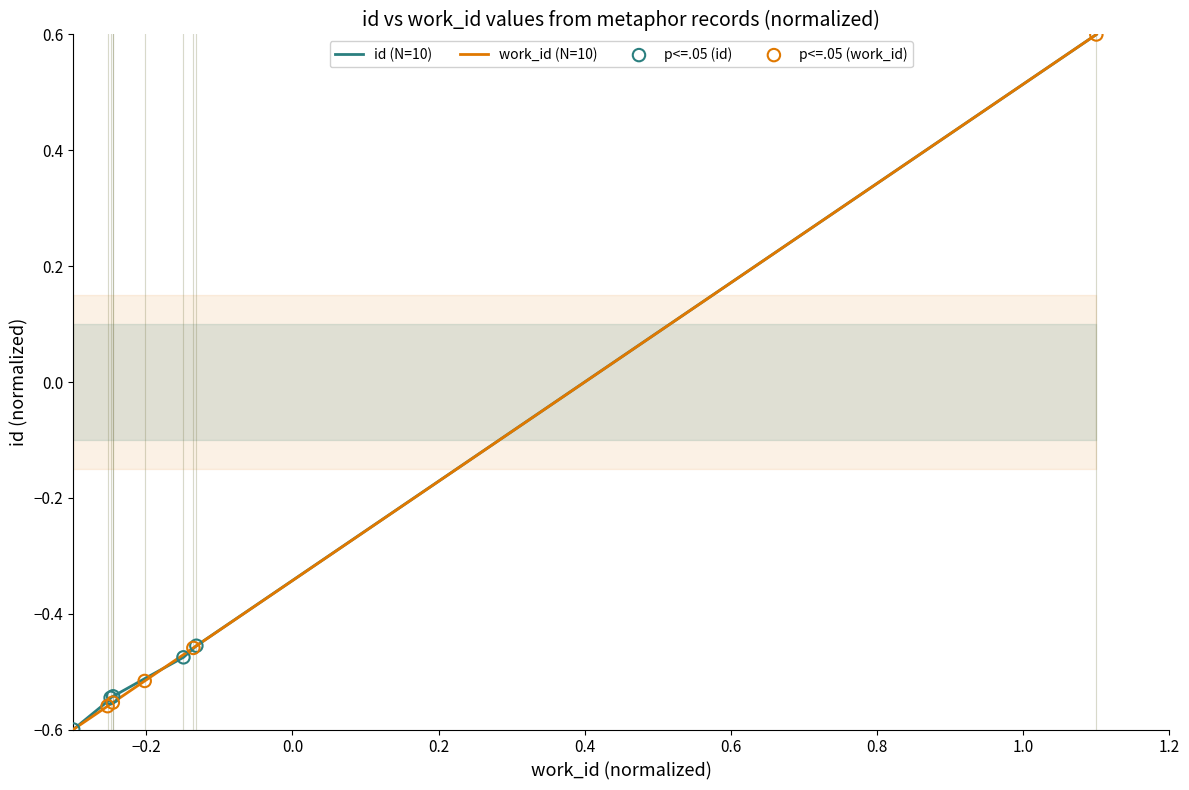

What is the highest value of the work_id (N=10) series?

0.6